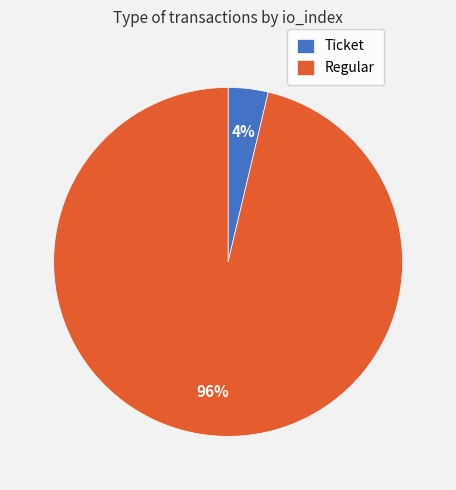

Do Regular and Ticket together represent more than half of the pie?

Yes